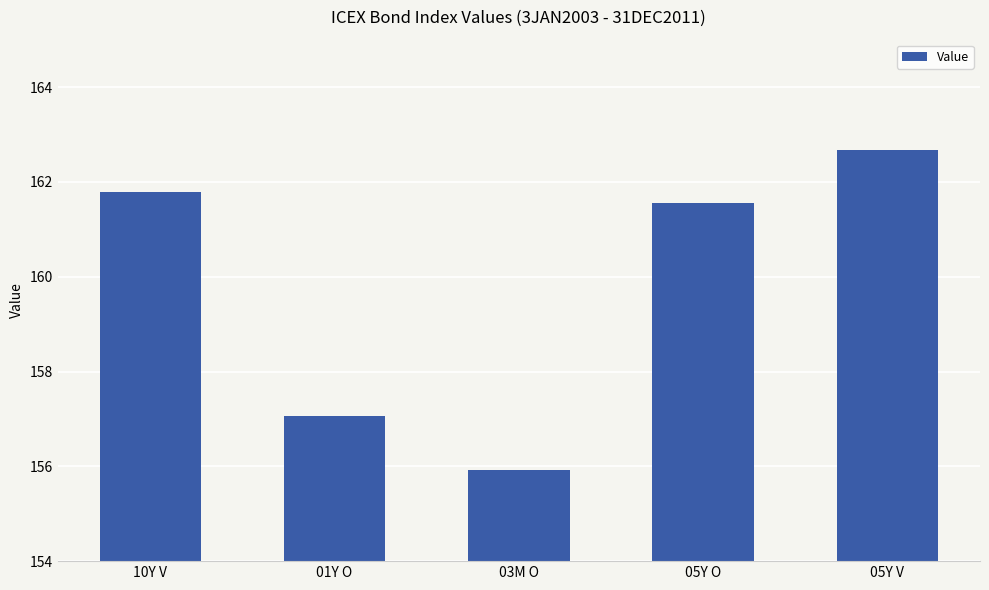

What is the average value?

159.8